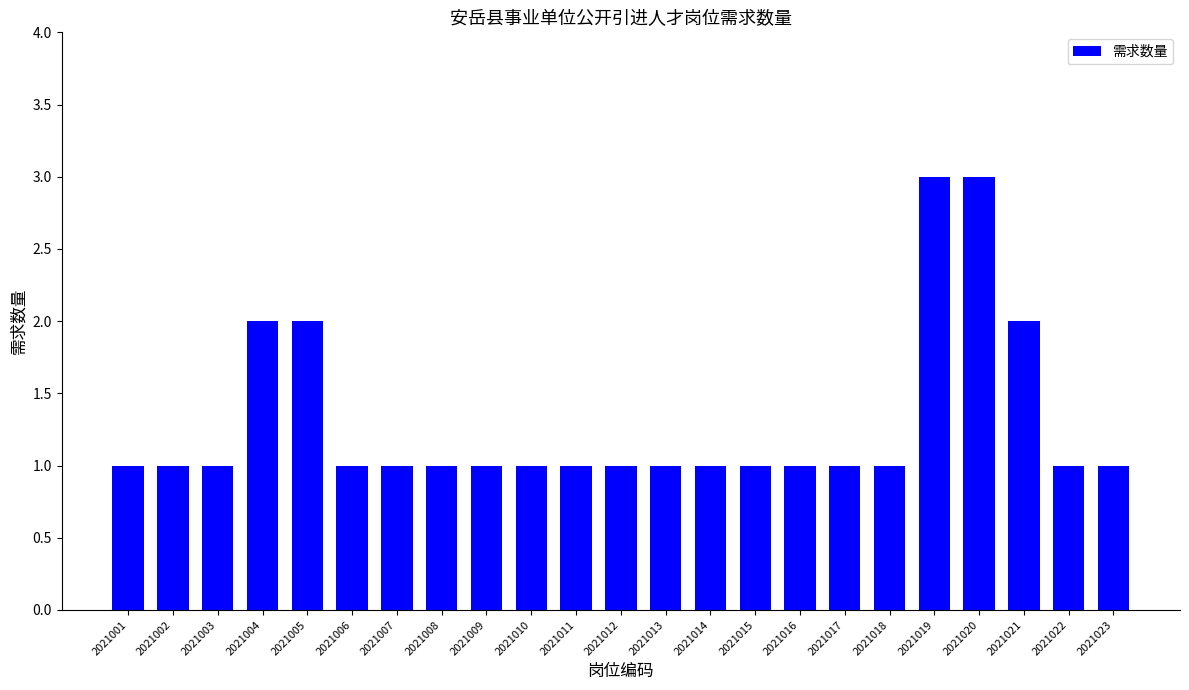

The chart shows a value of 1 at 2021011. True or false?

True